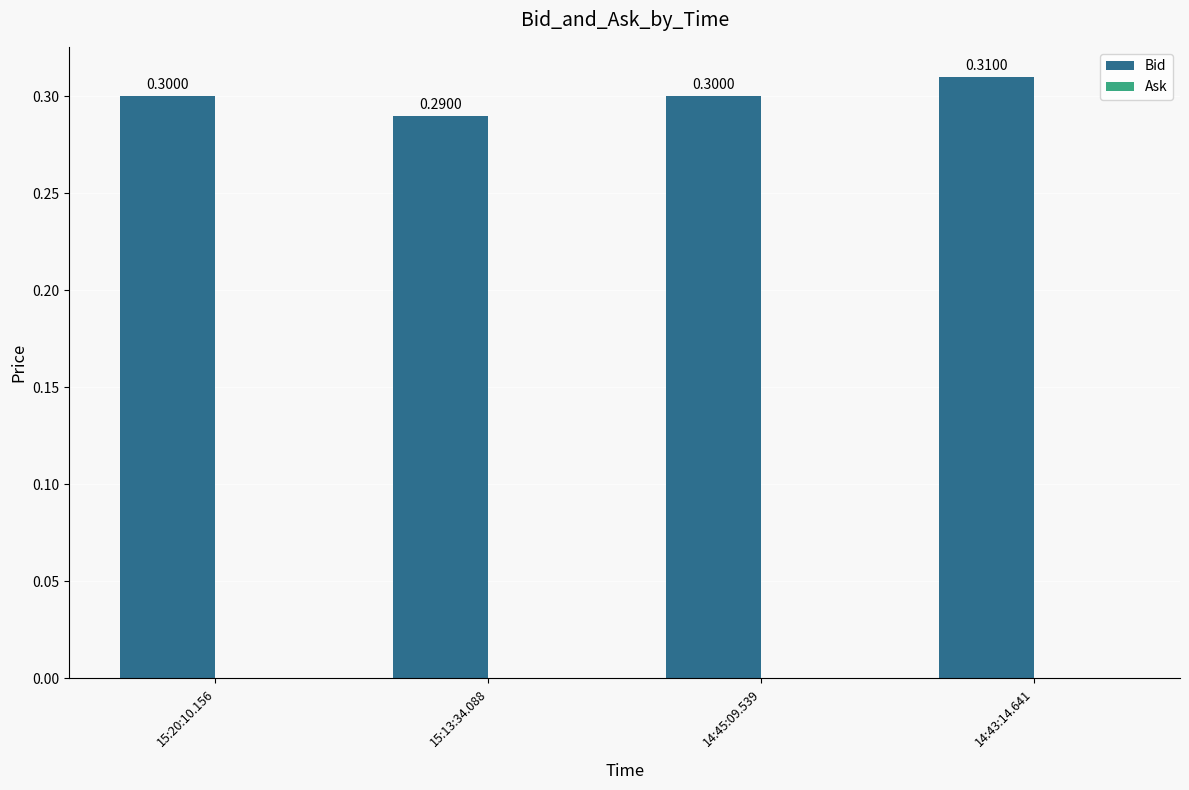

Between 15:20:10.156 and 15:13:34.088, which is larger?

15:20:10.156